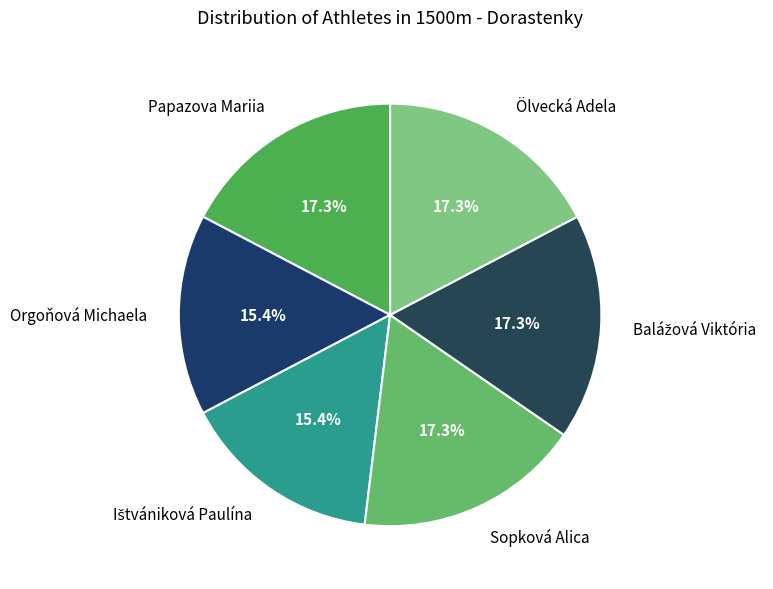

What percentage is NOT represented by Papazova Mariia?

82.7%